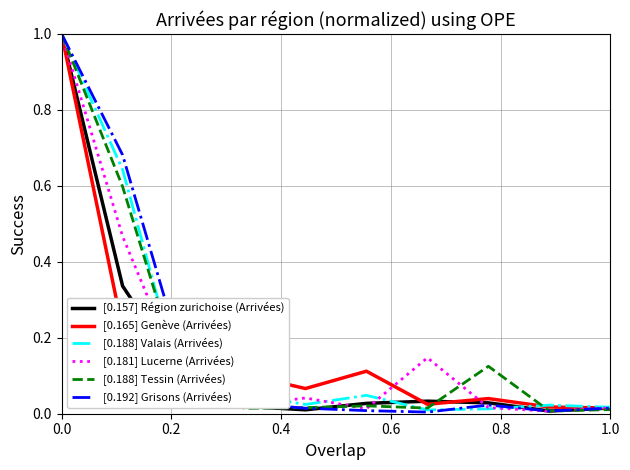

What is the highest value of the [0.165] Genève (Arrivées) series?

1.0